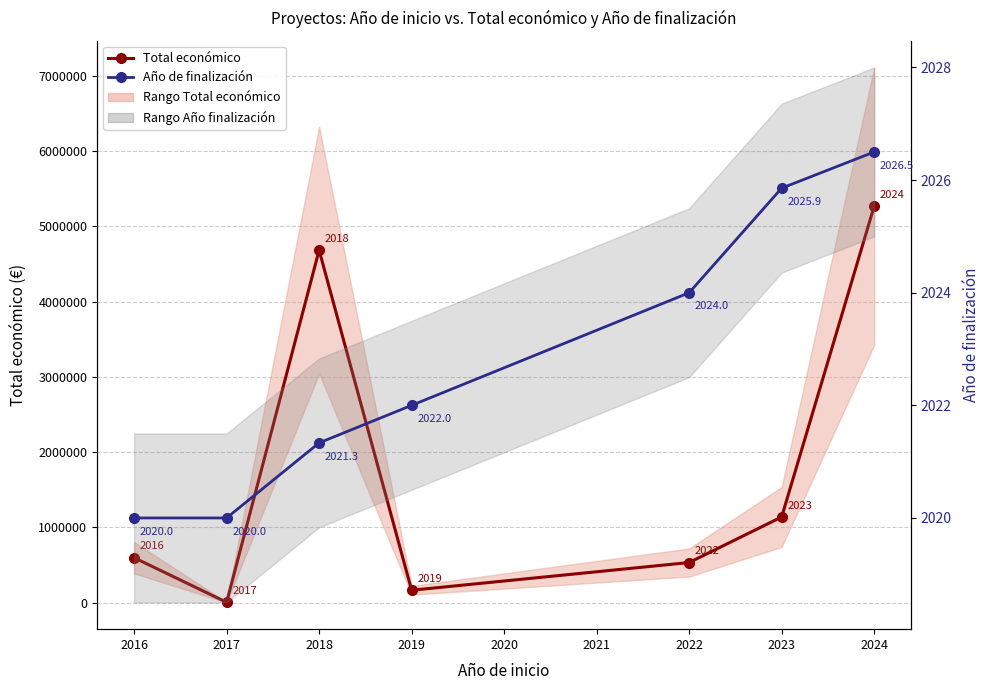

What is the difference between the maximum and second lowest values in the Total económico series?

5101072.0